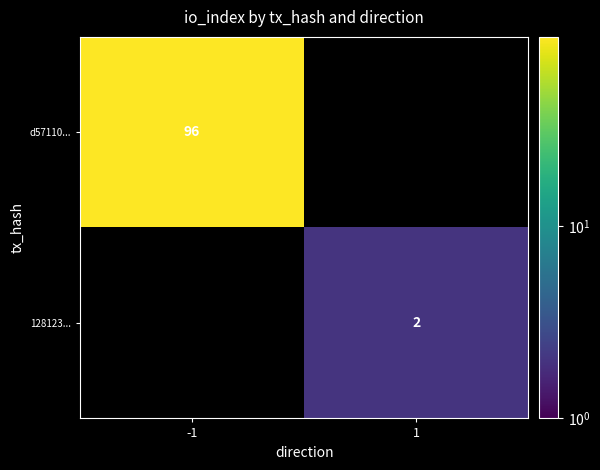

True or false: 128123... has a value of 3 at 1.

False